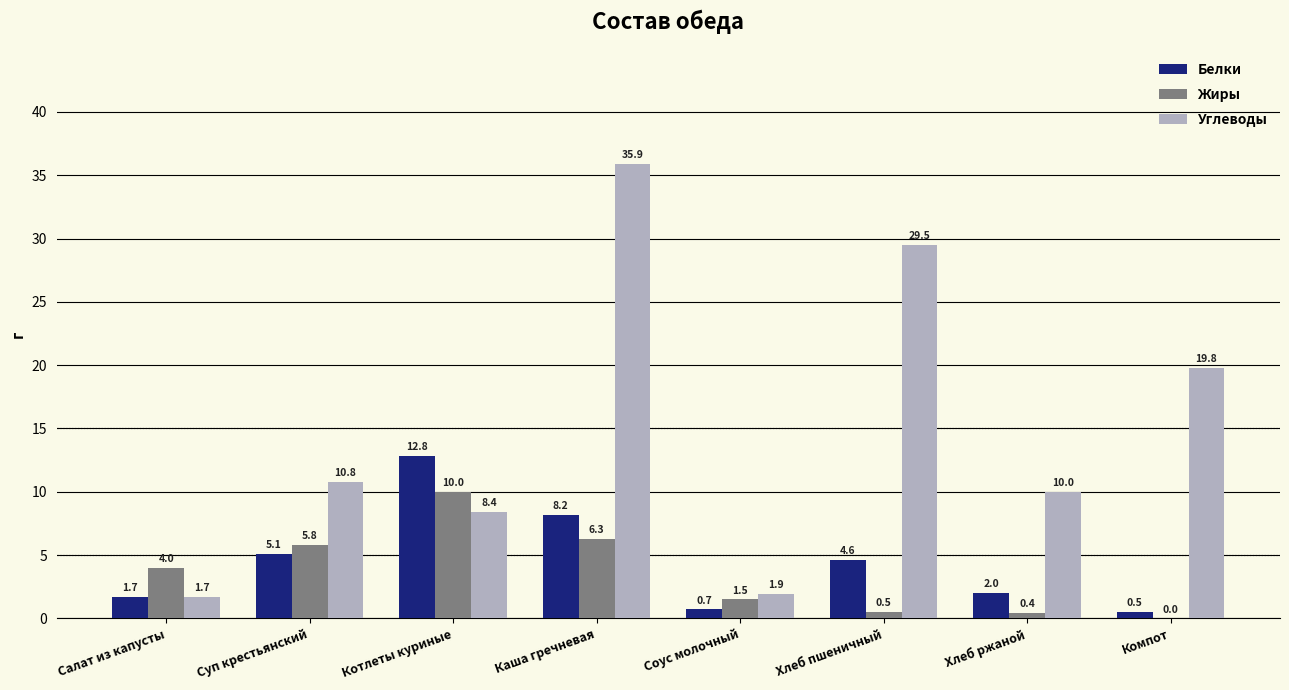

Reading right to left, transcribe all the data shown in this chart.

Белки: 0.5	2.0	4.6	0.7	8.2	12.8	5.1	1.7
Жиры: 0.0	0.4	0.5	1.5	6.3	10.0	5.8	4.0
Углеводы: 19.8	10.0	29.5	1.9	35.9	8.4	10.8	1.7